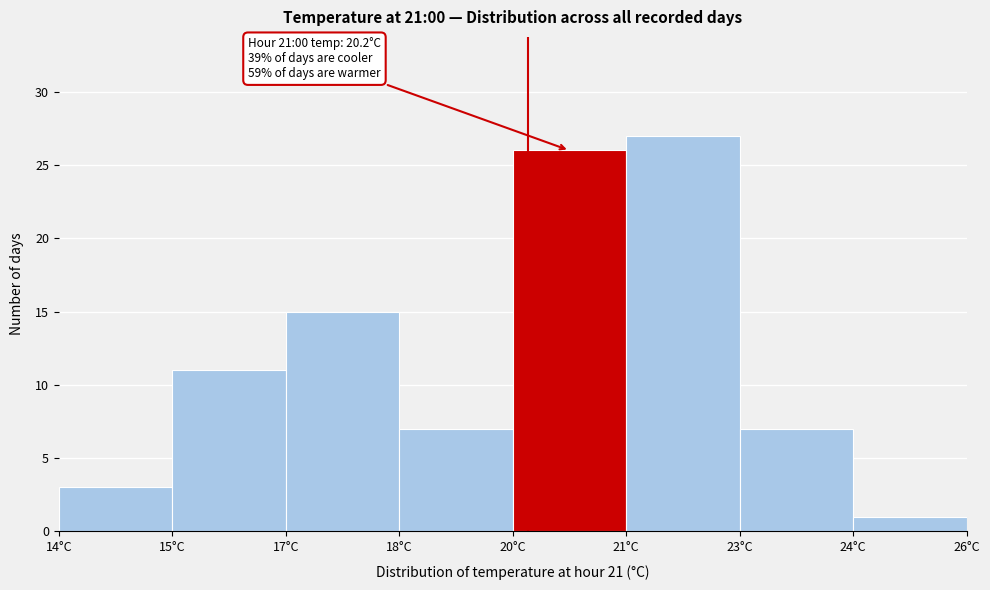

Reading right to left, extract all data points from this chart.

24°C=1	23°C=7	21°C=27	20°C=26	18°C=7	17°C=15	15°C=11	14°C=3